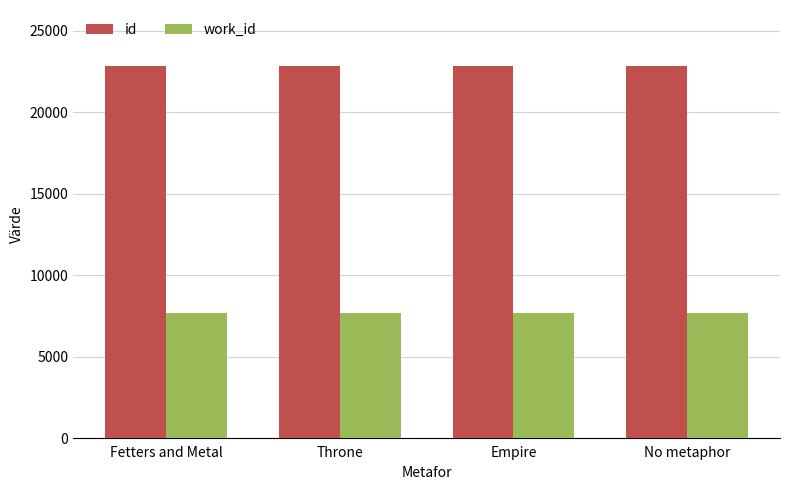

What is the lowest value of the work_id series?

7687